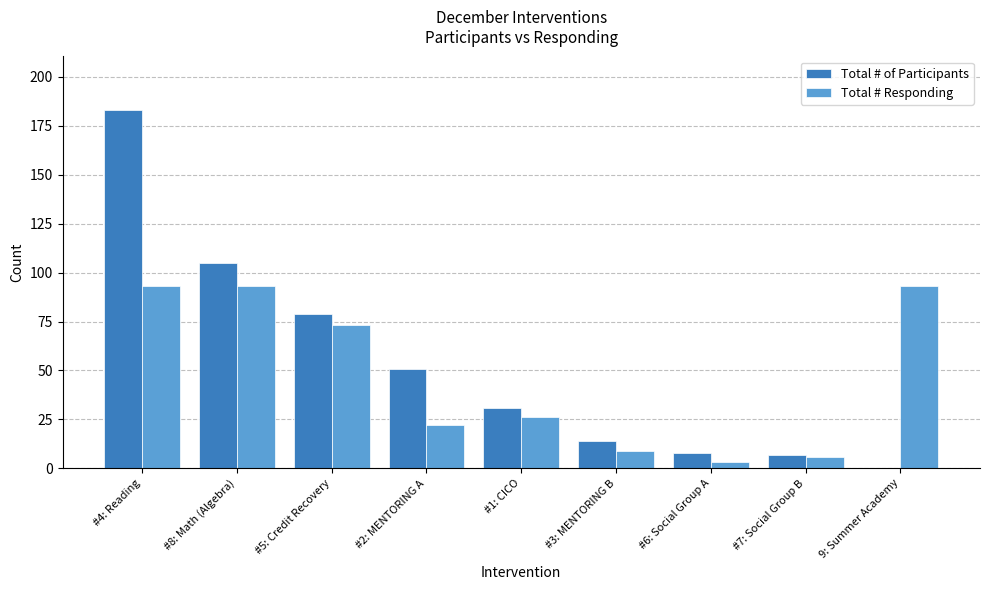

Which category has the highest value across all series?

#4: Reading